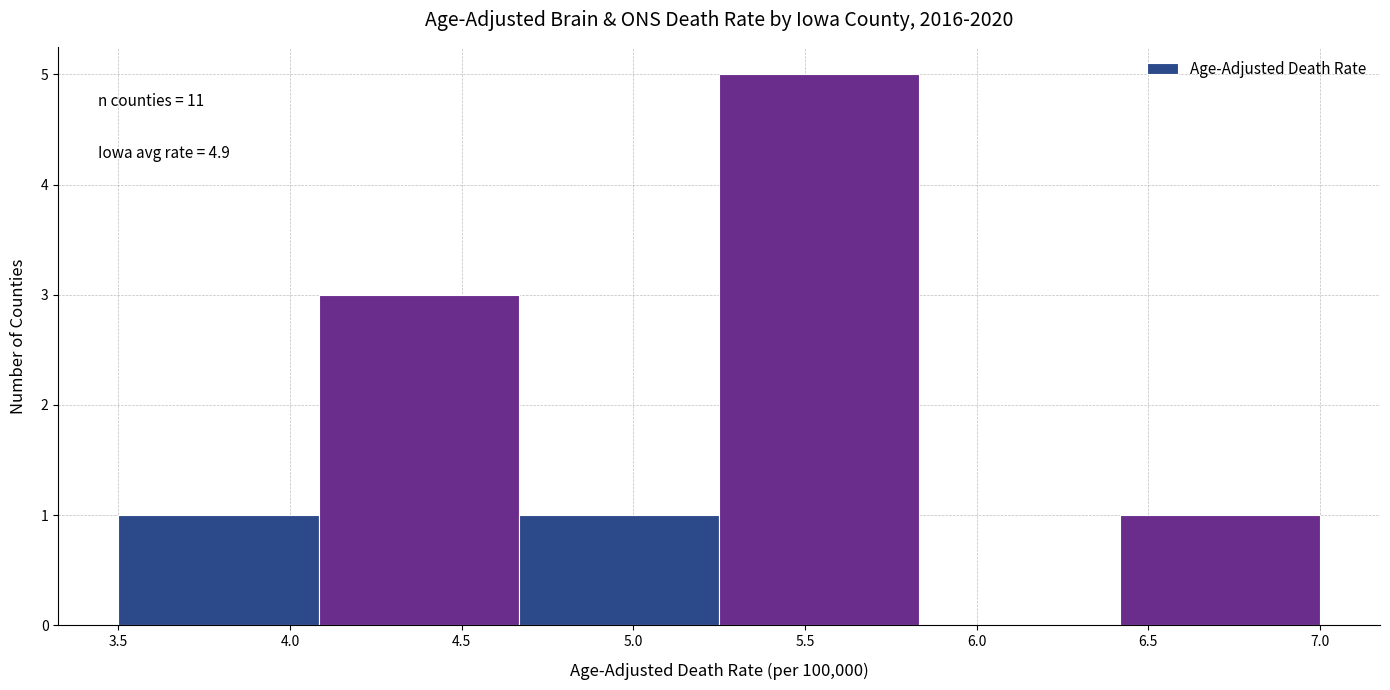

Over which range of the x-axis is the bar tallest?

5.25 to 5.85